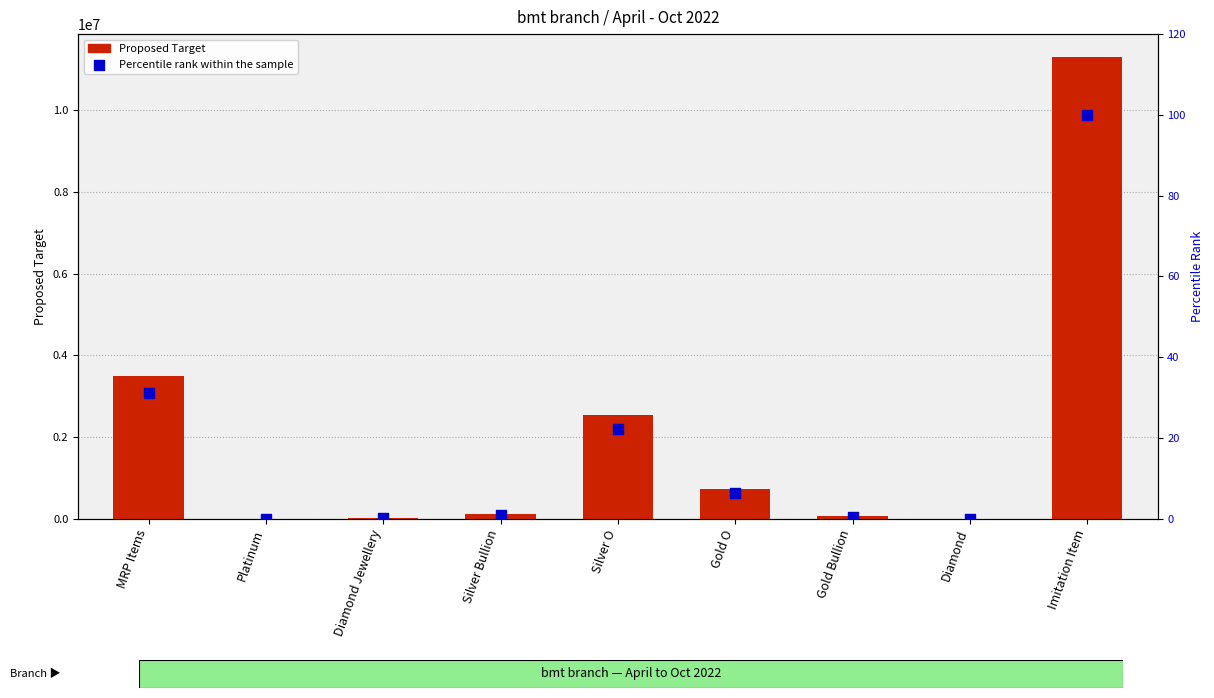

What are all the series names shown in the legend?

Proposed Target, Percentile rank within the sample